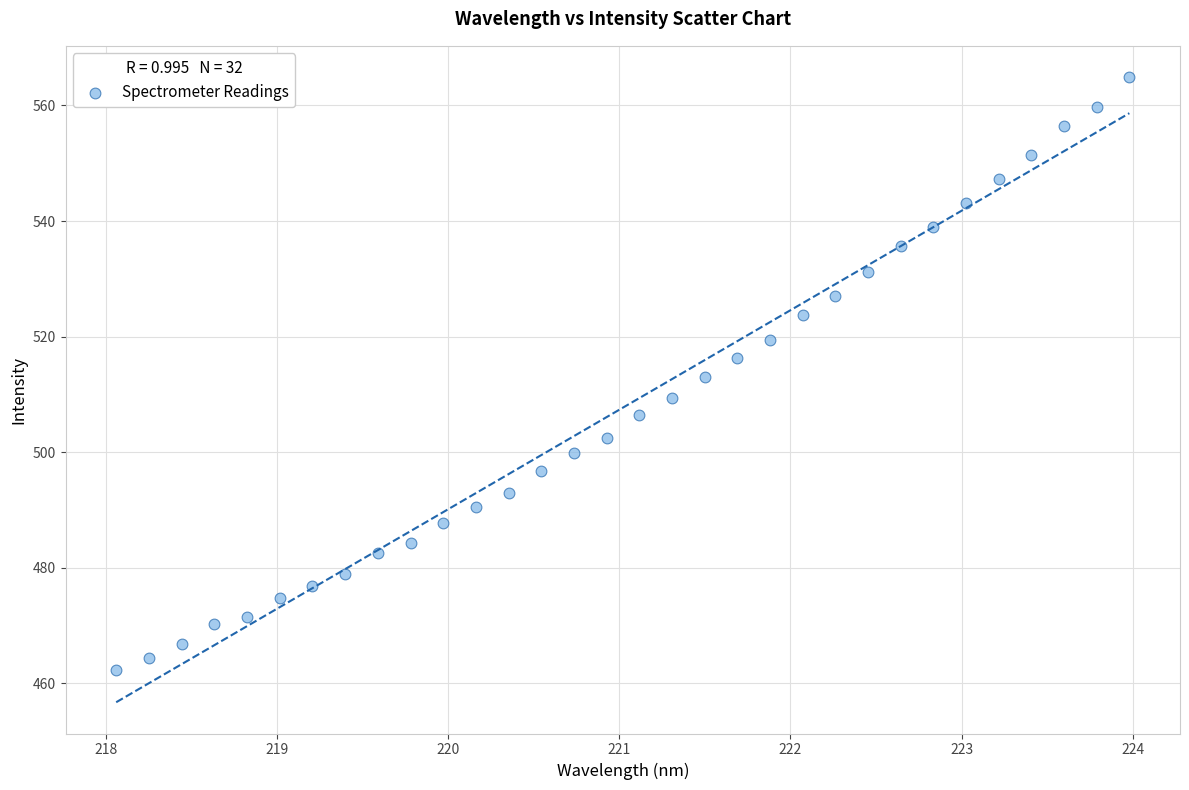

What is the range of X values (max minus min)?

5.9